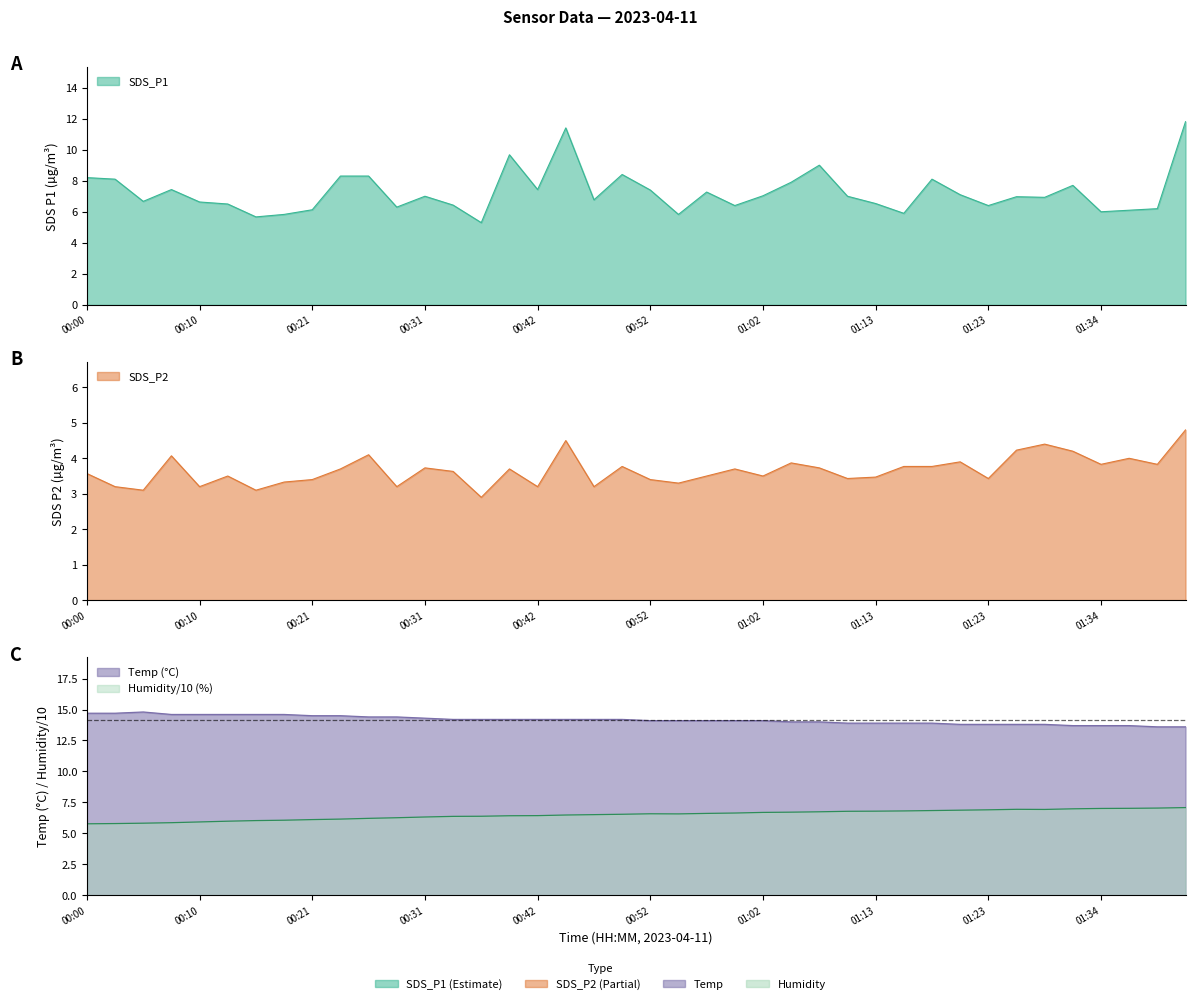

Where does the SDS_P1 series first go above 7?

00:00